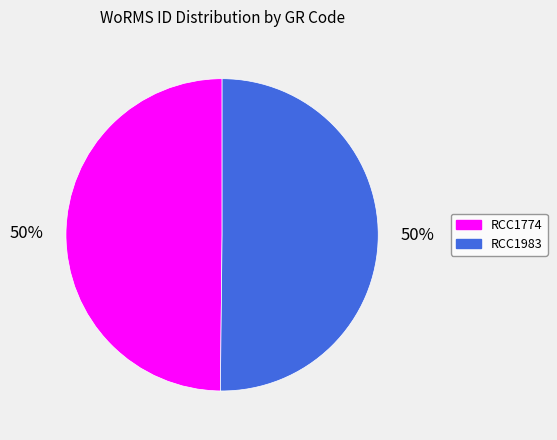

What percentage is the RCC1774 slice, to the nearest percent?

50%